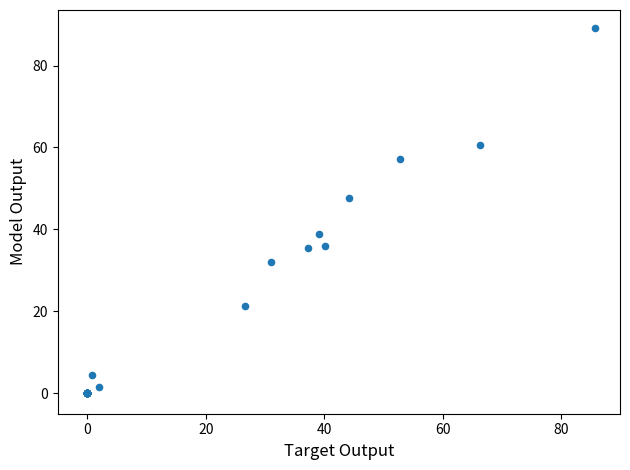

What Y value in the scatter plot is closest to 44?

47.7